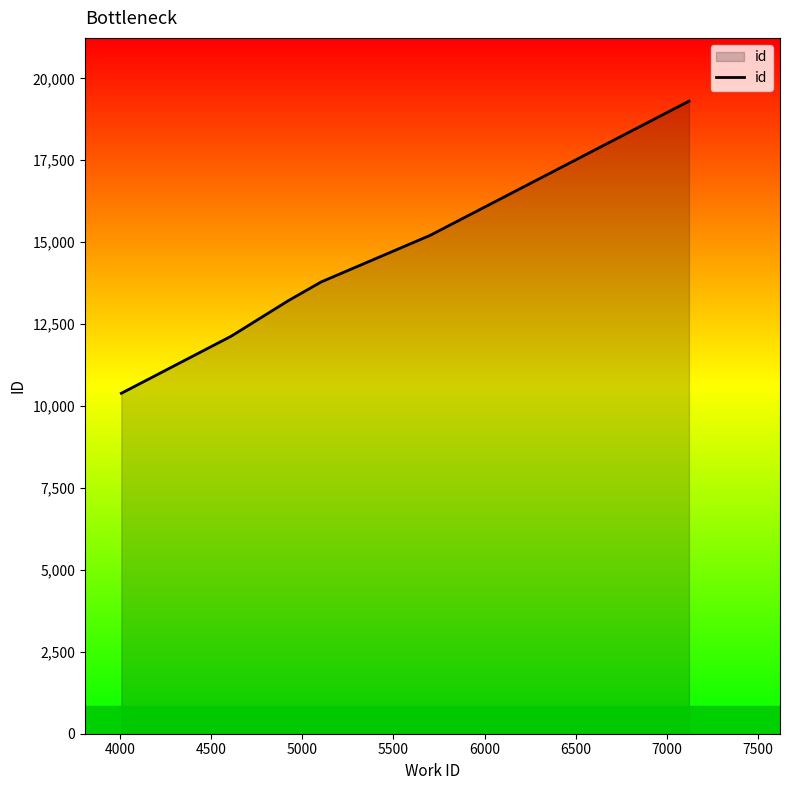

True or false: there are more than 1 points higher than both neighbors.

False